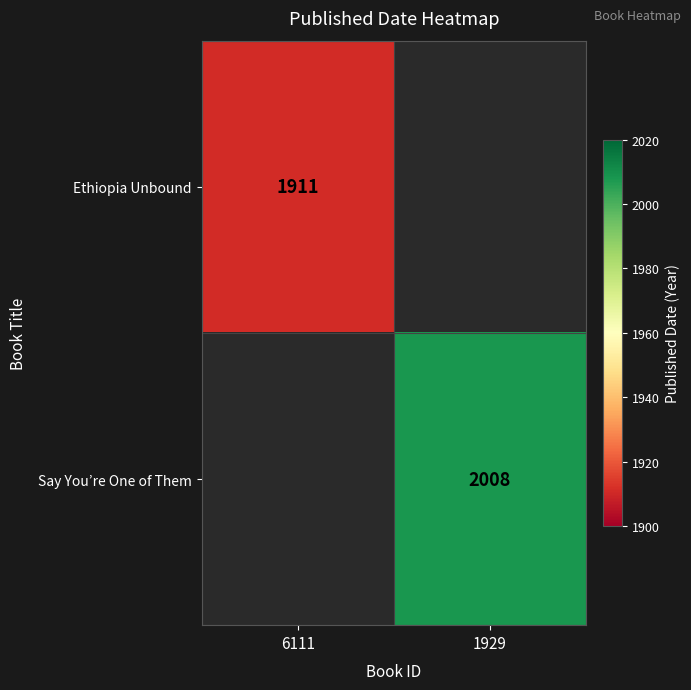

Between 6111 and 1929, which is larger?

1929